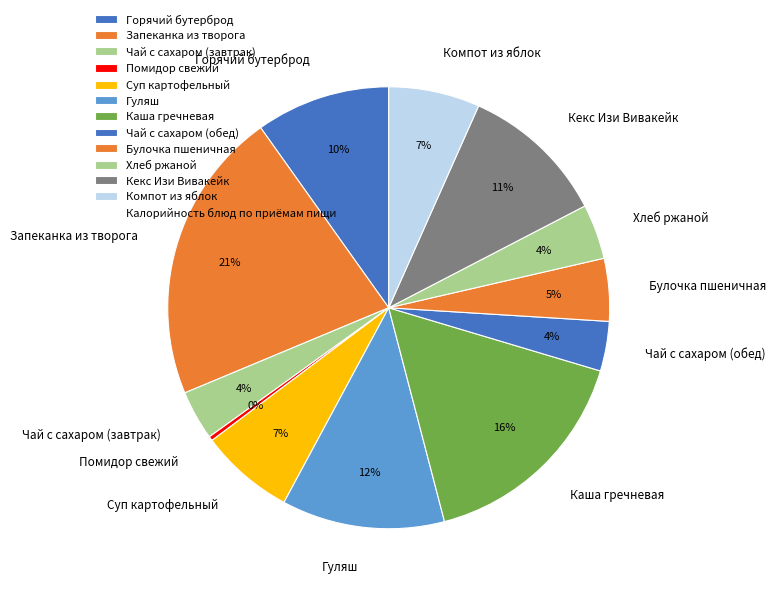

Is it true that Горячий бутерброд is 18% of the pie?

False